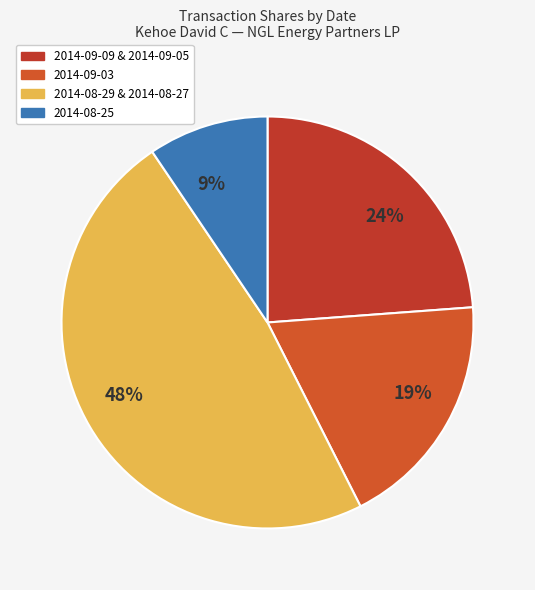

To the nearest percent, what is the average slice percentage?

25%